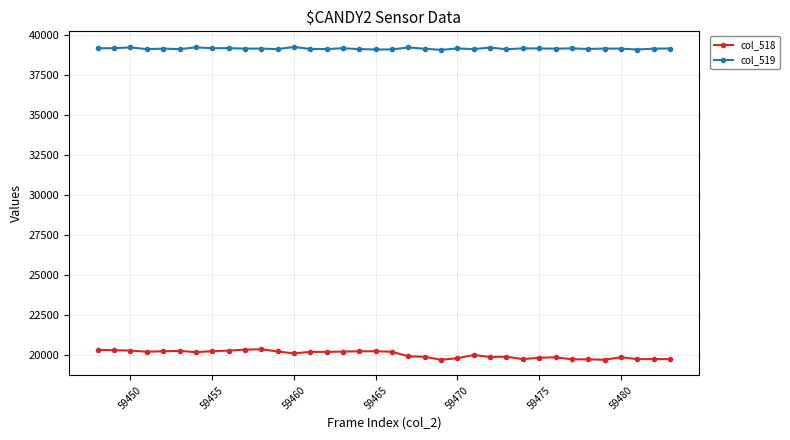

What is the highest value of the col_518 series?

20383